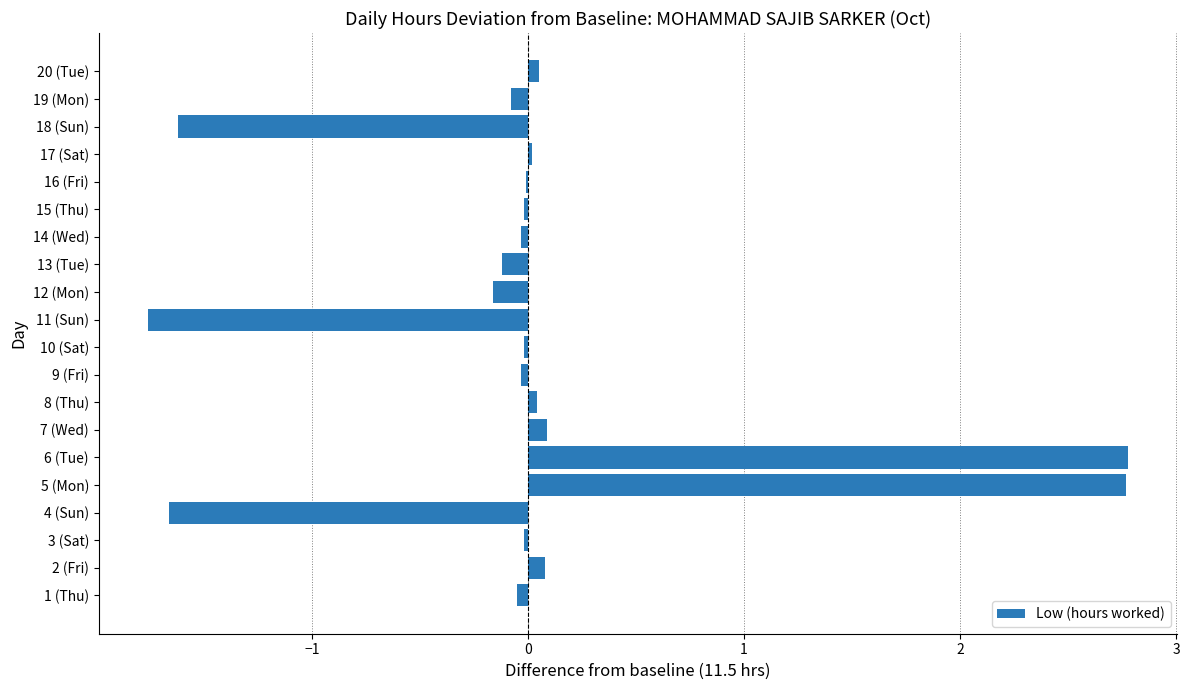

True or false: the data shows 0.1 at 2 (Fri).

True